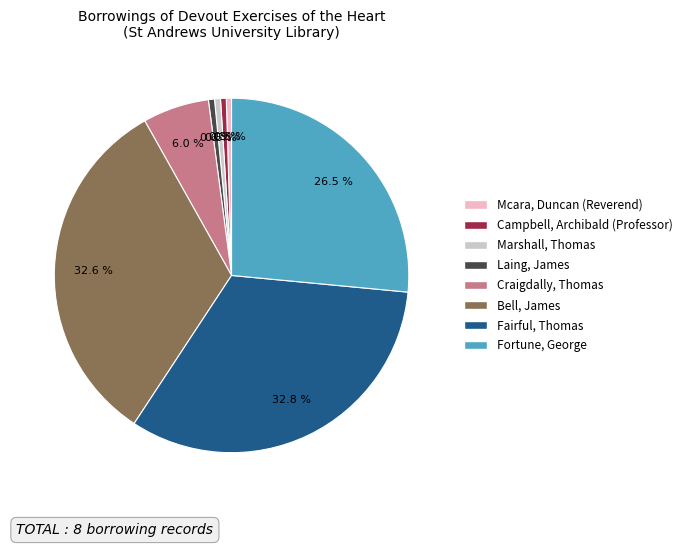

Approximately how many times larger is the value at Bell, James compared to Campbell, Archibald (Professor)?

62.5